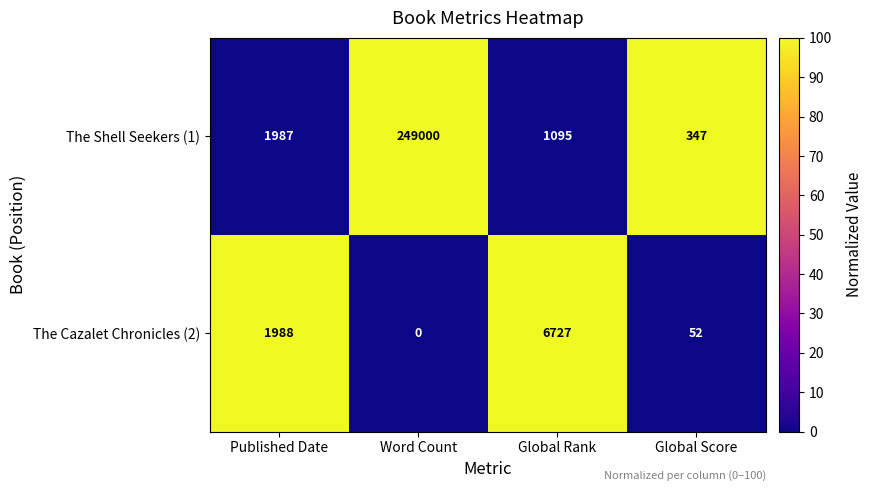

List the series in order of their peak value, lowest first.

The Cazalet Chronicles (2), The Shell Seekers (1)